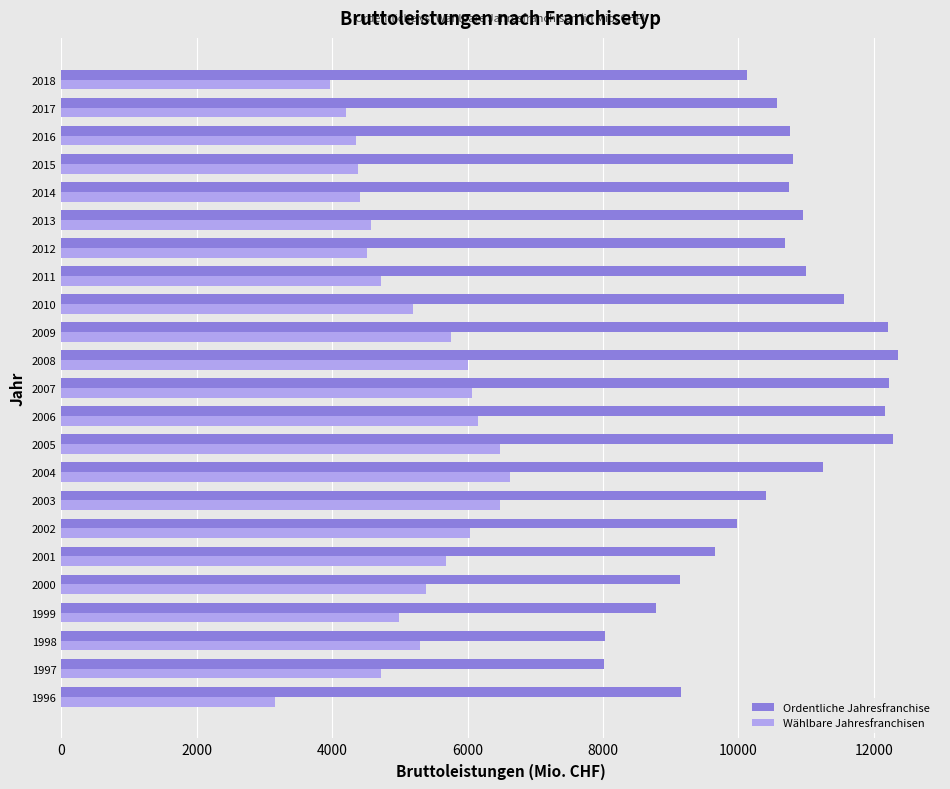

At which category is the sum across all series the highest?

2005